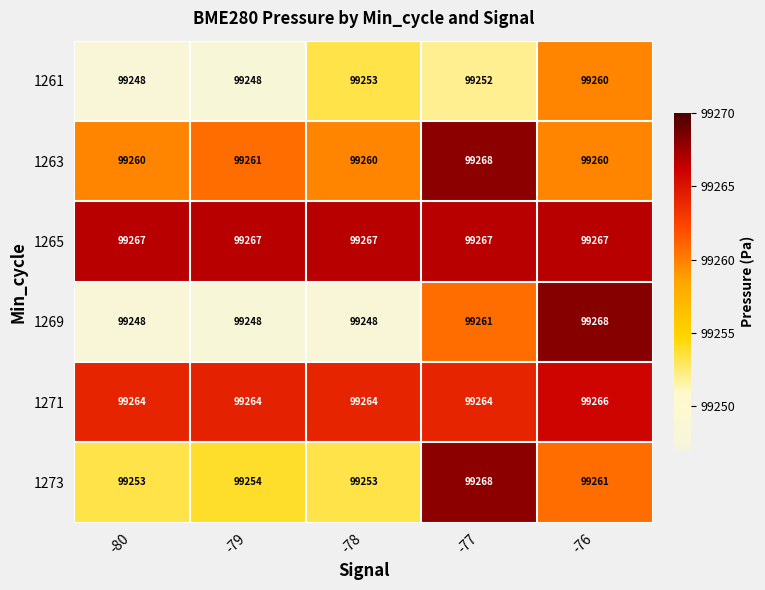

At which category is the sum across all series the highest?

-76